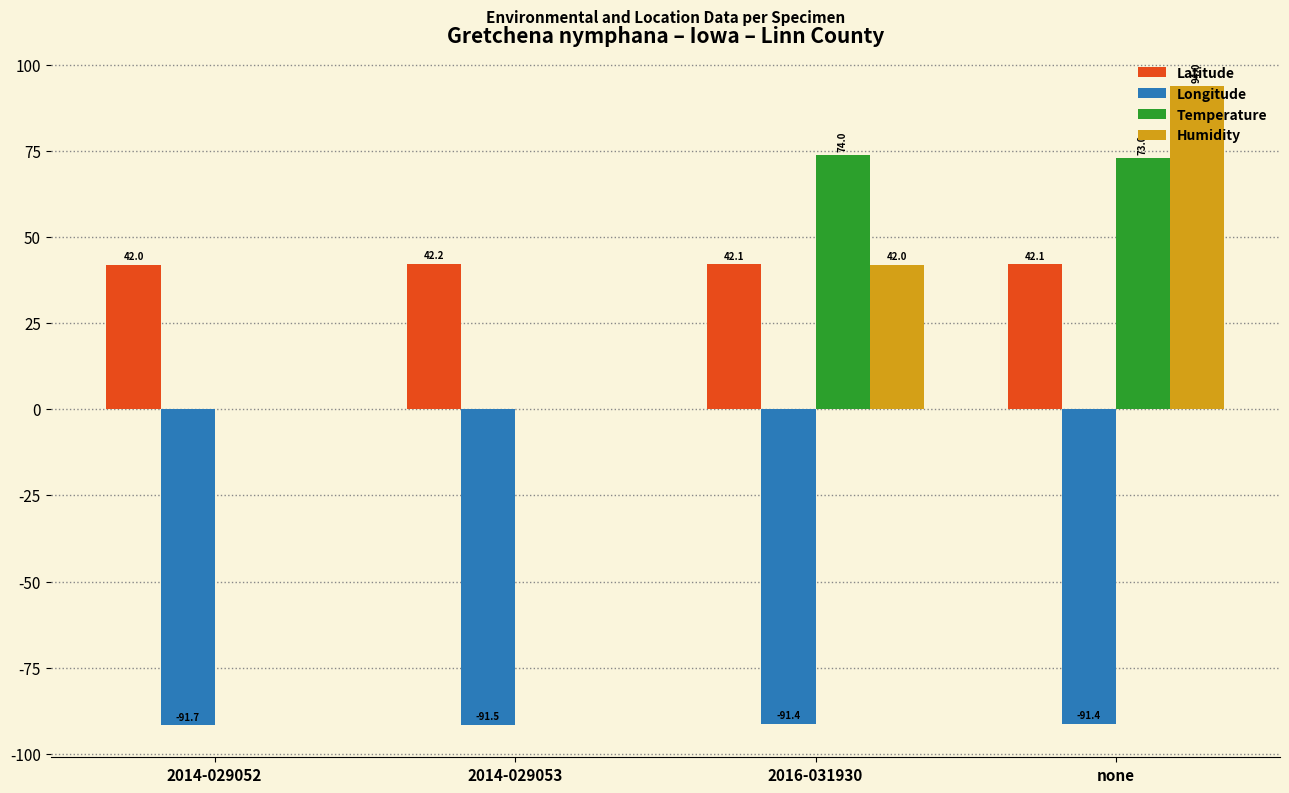

At which category is the sum across all series the highest?

none